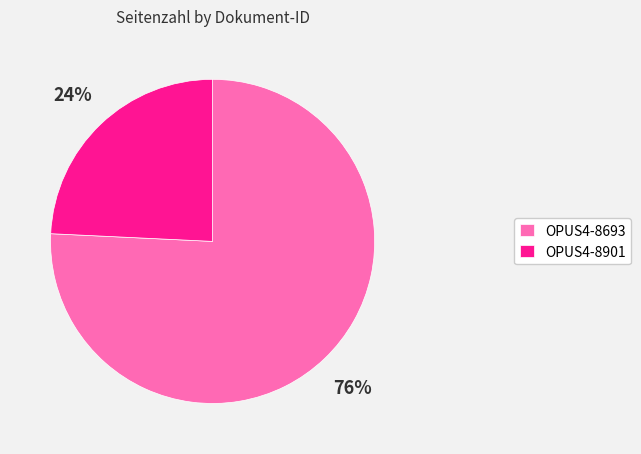

What percentage is the OPUS4-8693 slice, to the nearest percent?

76%